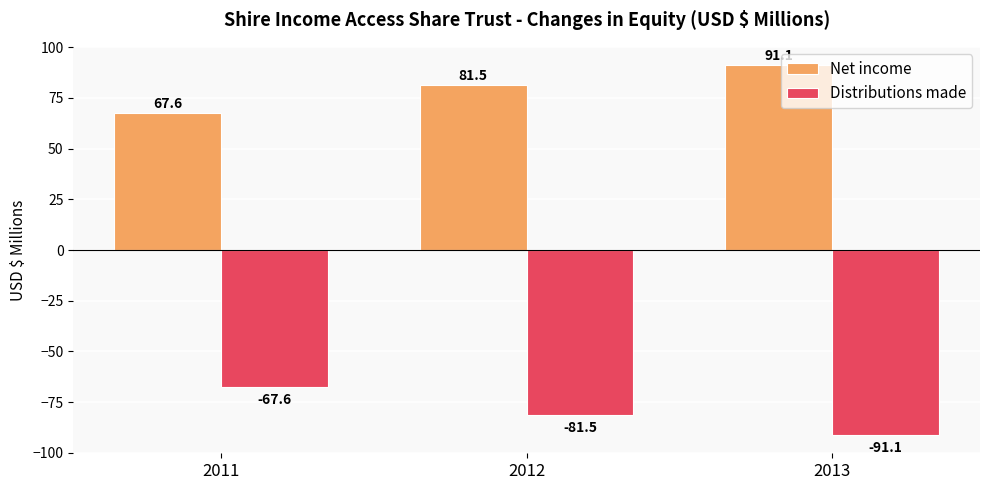

What is the difference between the highest and lowest values at 2012?

163.0